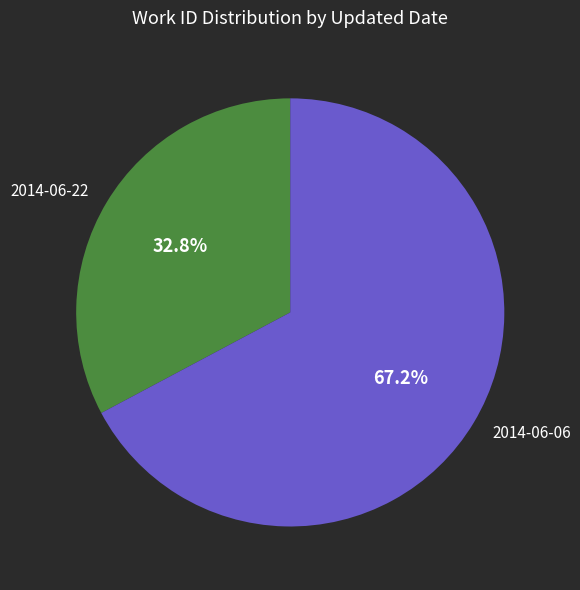

Which has a higher value, 2014-06-06 or 2014-06-22?

2014-06-06